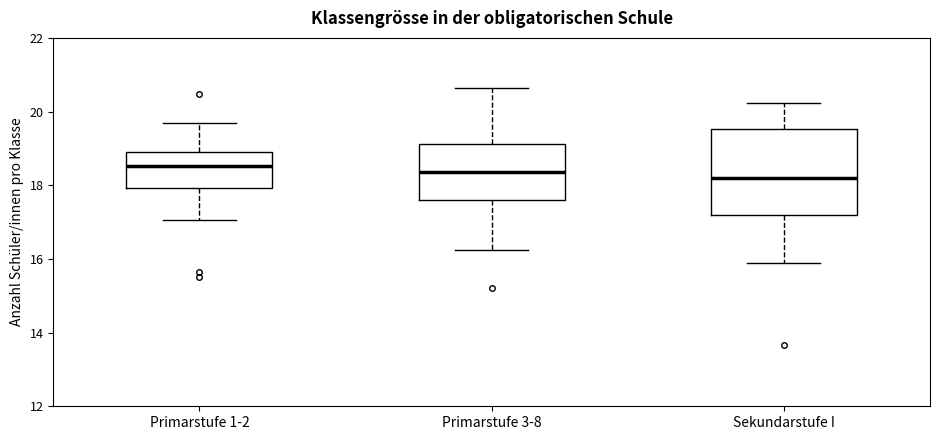

Reading left to right, transcribe this box plot: for each box, give where its median line is, the range the box spans, and where its two whiskers end, as read against the y-axis. The values are not printed on the chart, so give them approximately, as read against the axis.

Primarstufe 1-2: median 18.6, box 18.0 to 19.0, whiskers 17.0 to 19.6
Primarstufe 3-8: median 18.4, box 17.6 to 19.2, whiskers 16.2 to 20.6
Sekundarstufe I: median 18.2, box 17.2 to 19.6, whiskers 15.8 to 20.2